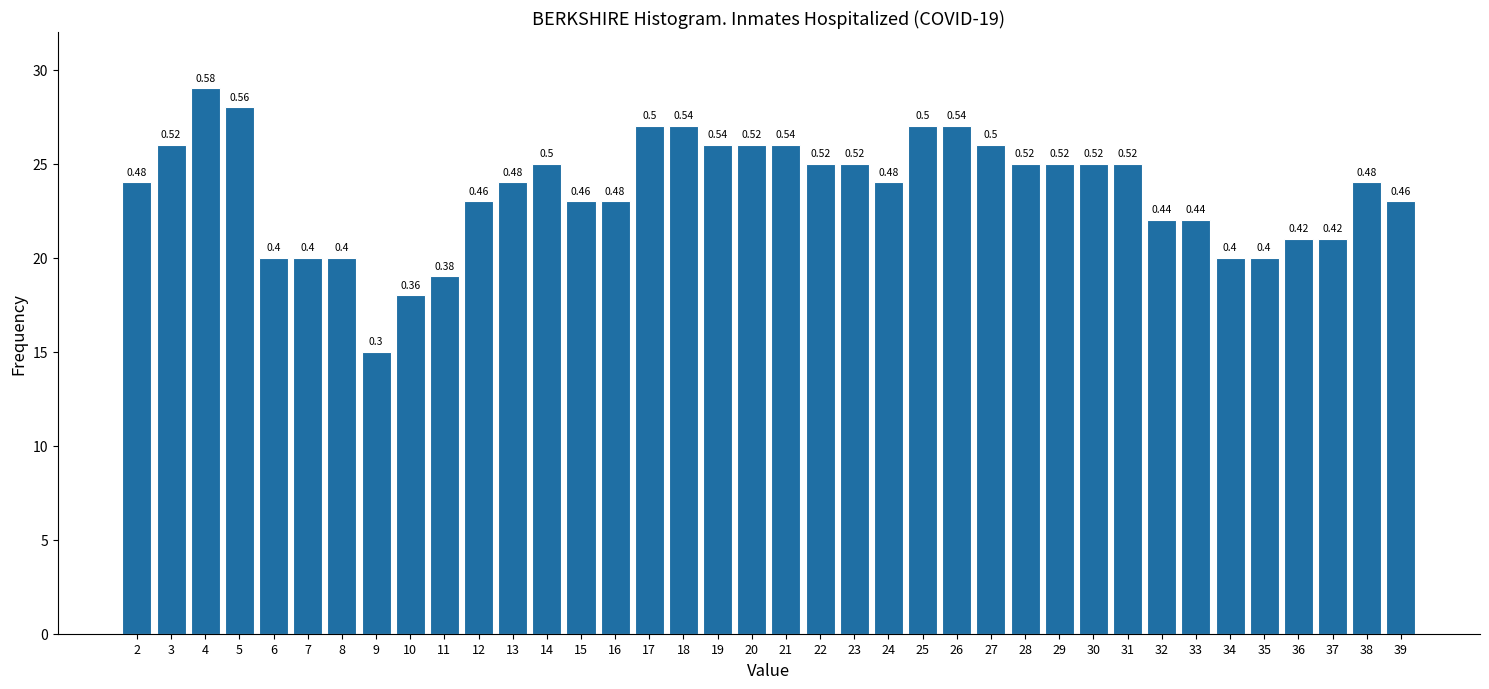

How many bars are there in total?

38